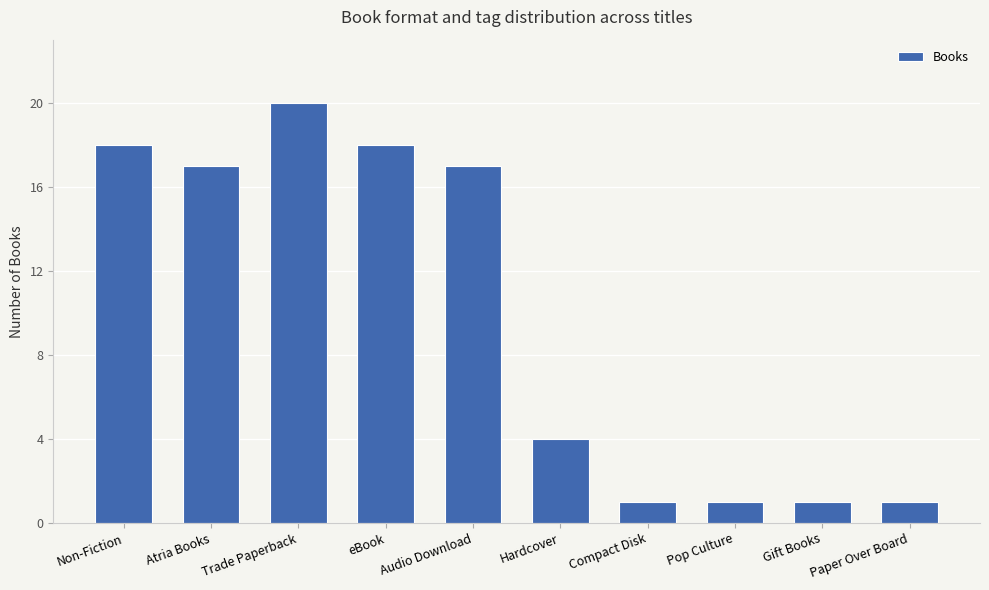

What is the difference between the second highest and second lowest values?

17